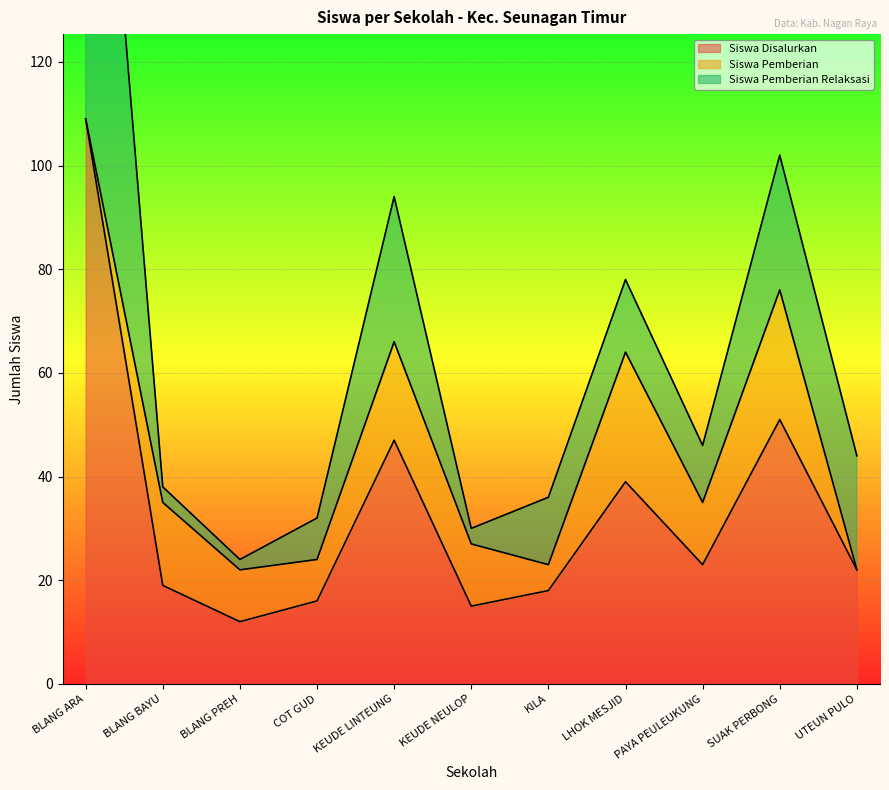

What is the value of the Siswa Disalurkan point at the 4th from the left?

16